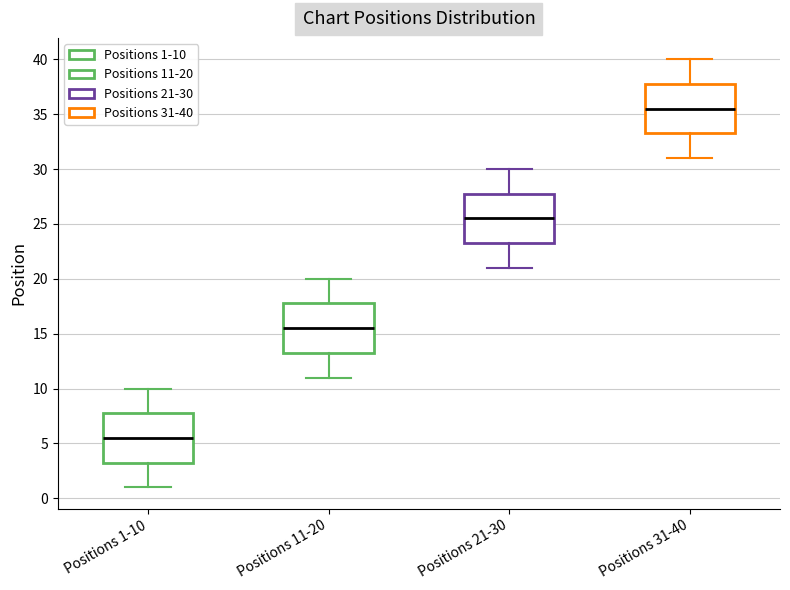

Which box's median line is the highest?

Positions 31-40